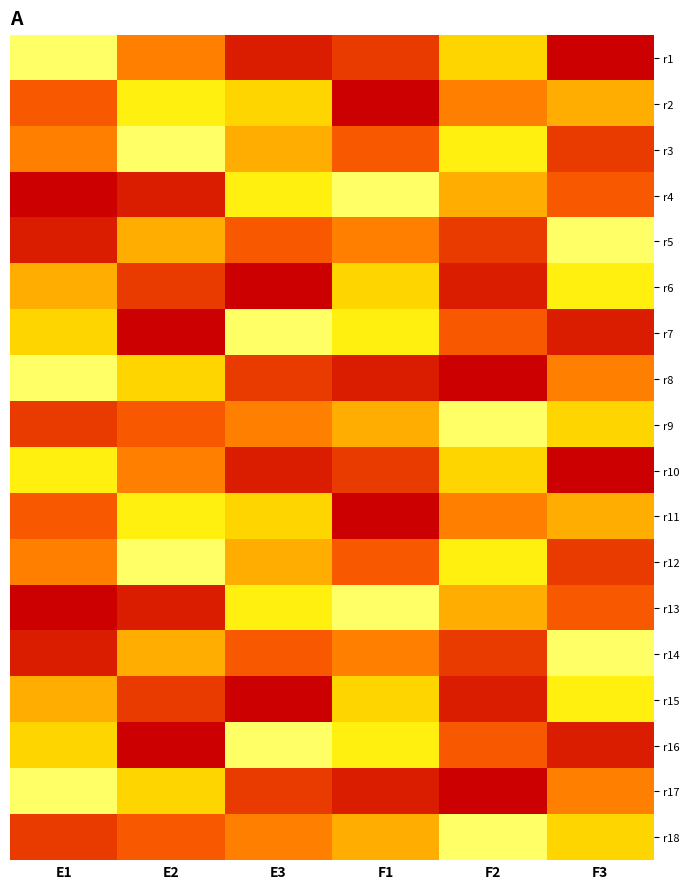

Which category has the lowest value across all series?

F3